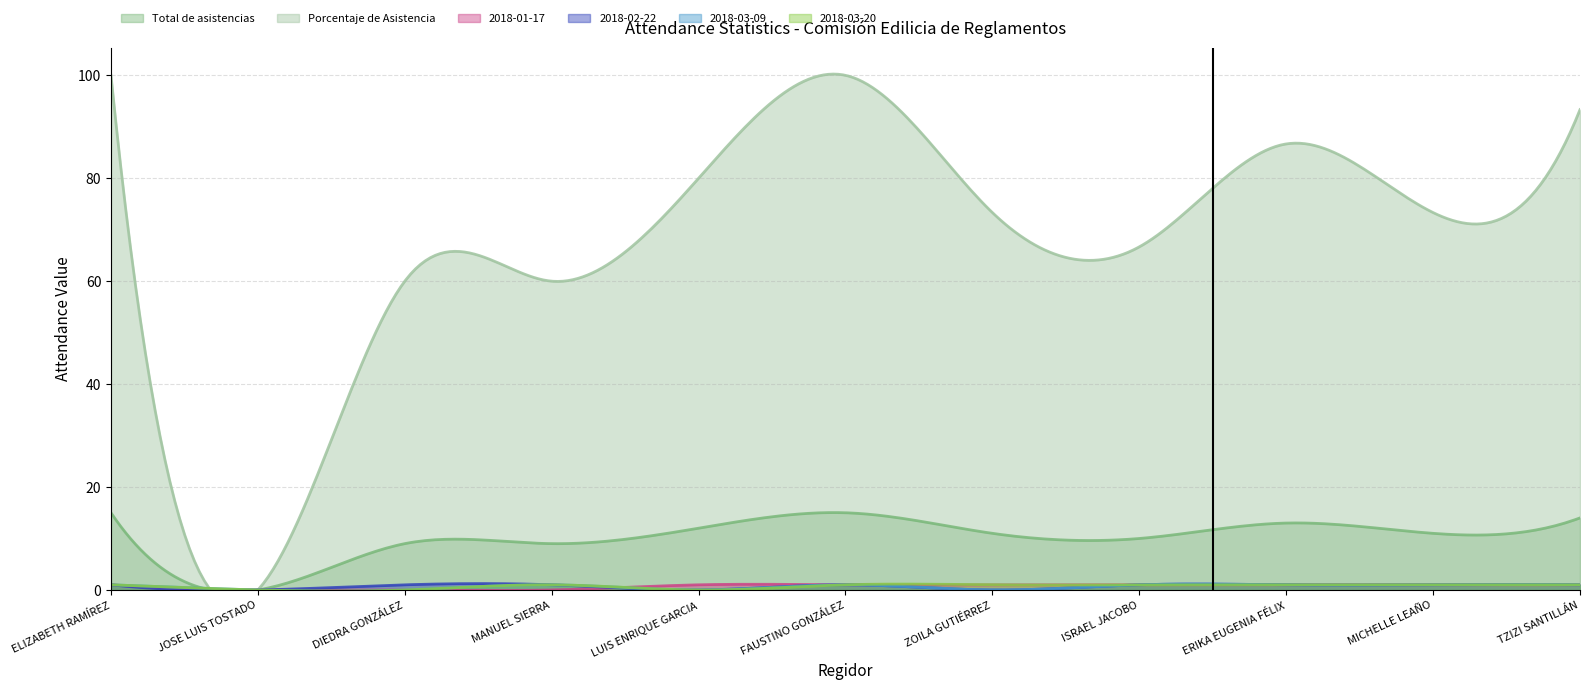

What is the difference between the maximum and minimum values in the 2018-03-20 series?

1.4